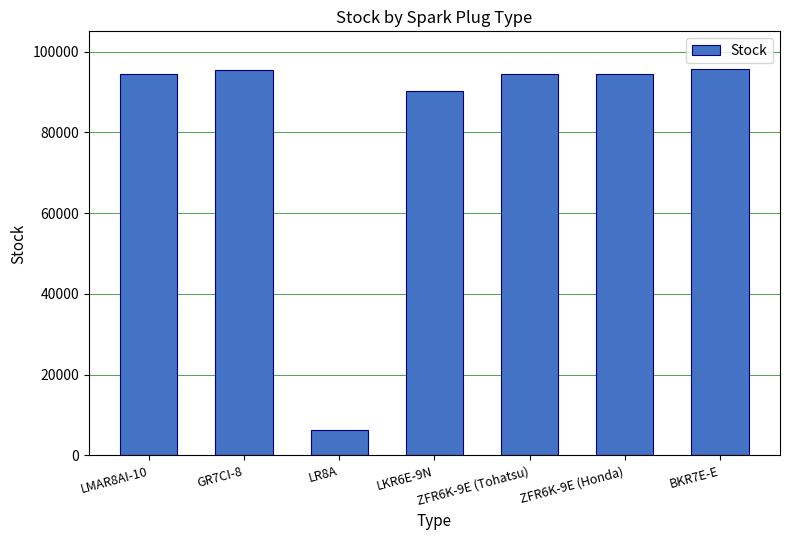

How many bars are there in total?

7